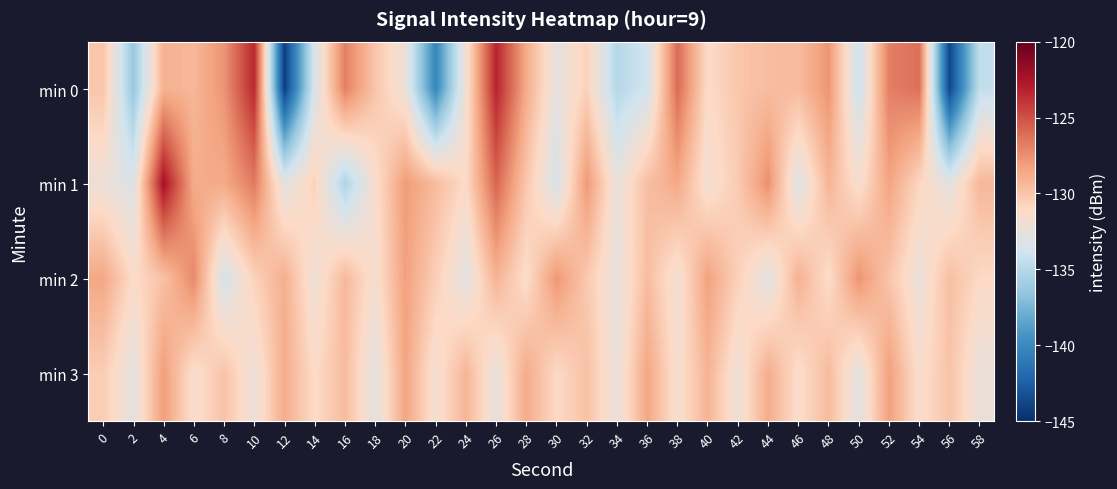

Count the number of data series in this chart.

4